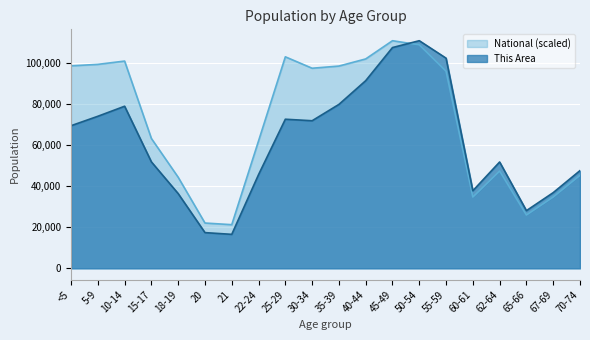

True or false: This Area has more than 0 points higher than both neighbors.

True